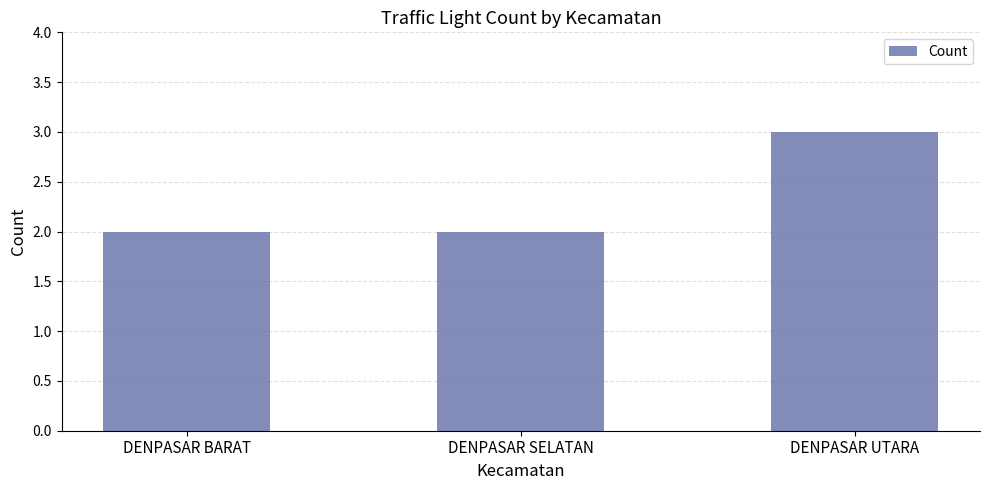

What is the ratio of the value at DENPASAR UTARA to the value at DENPASAR BARAT?

1.5